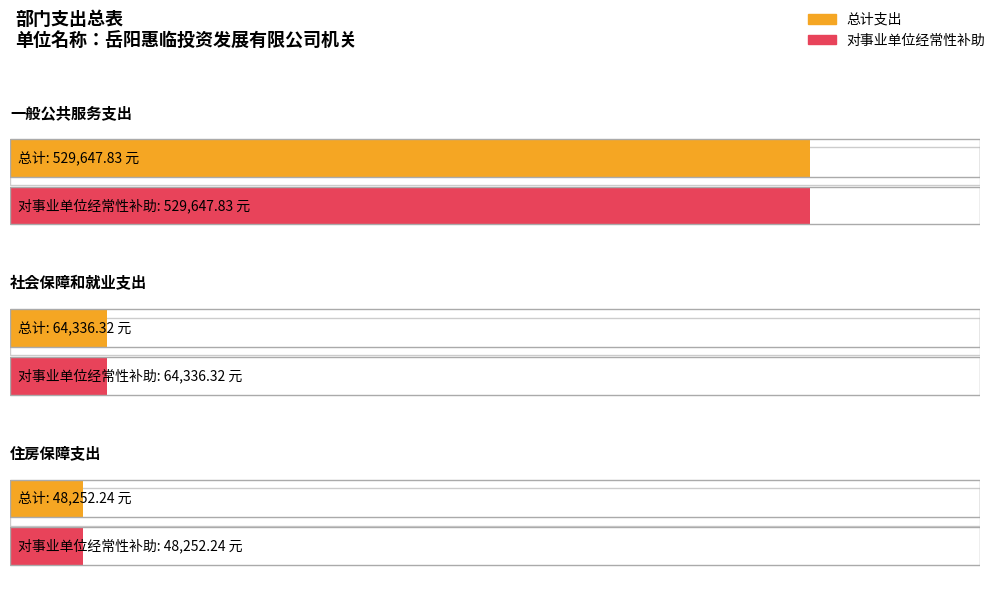

Is the value of 总计 at 社会保障和就业支出 greater than the value of 对事业单位经常性补助 at 一般公共服务支出?

No